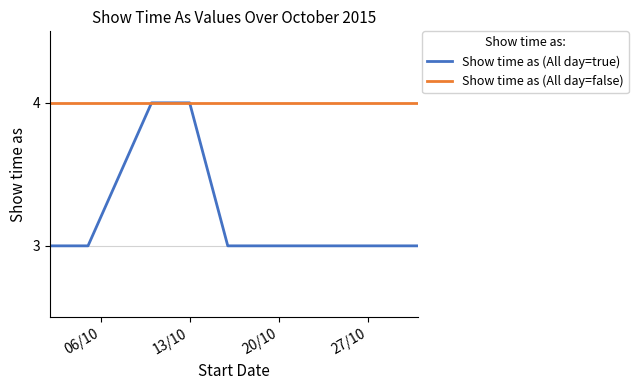

Rank the series by their average value, from lowest to highest.

Show time as (All day=true), Show time as (All day=false)